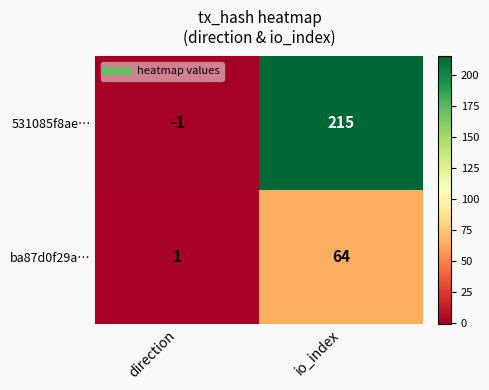

What is the spread (max minus min) of values at io_index?

151